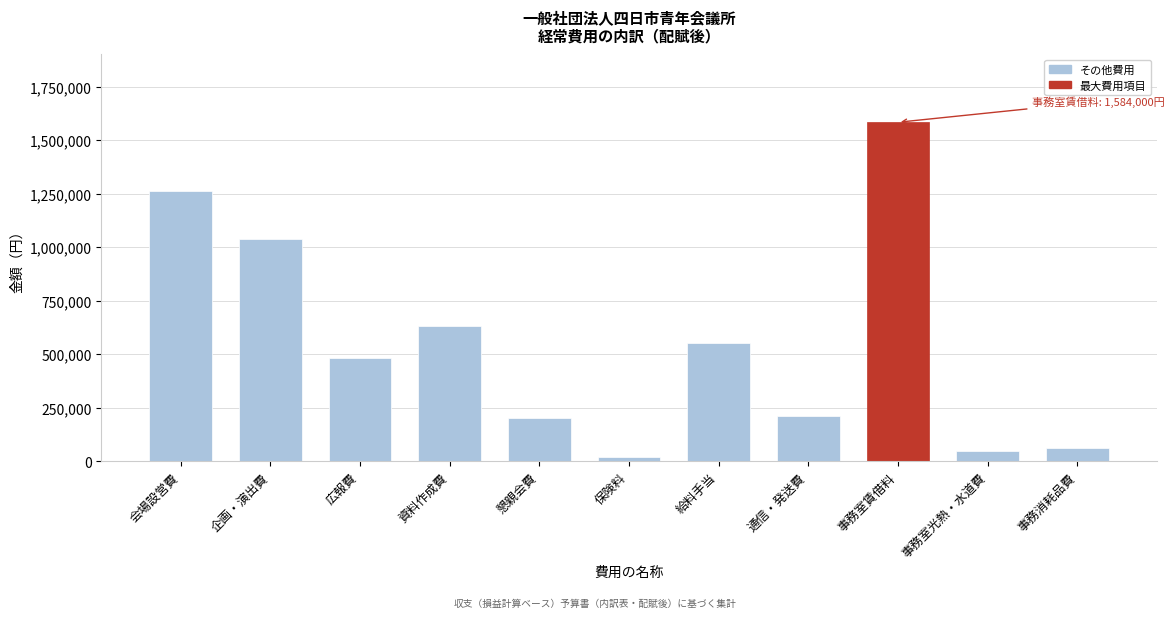

Which label corresponds to the largest value in the chart?

事務室賃借料